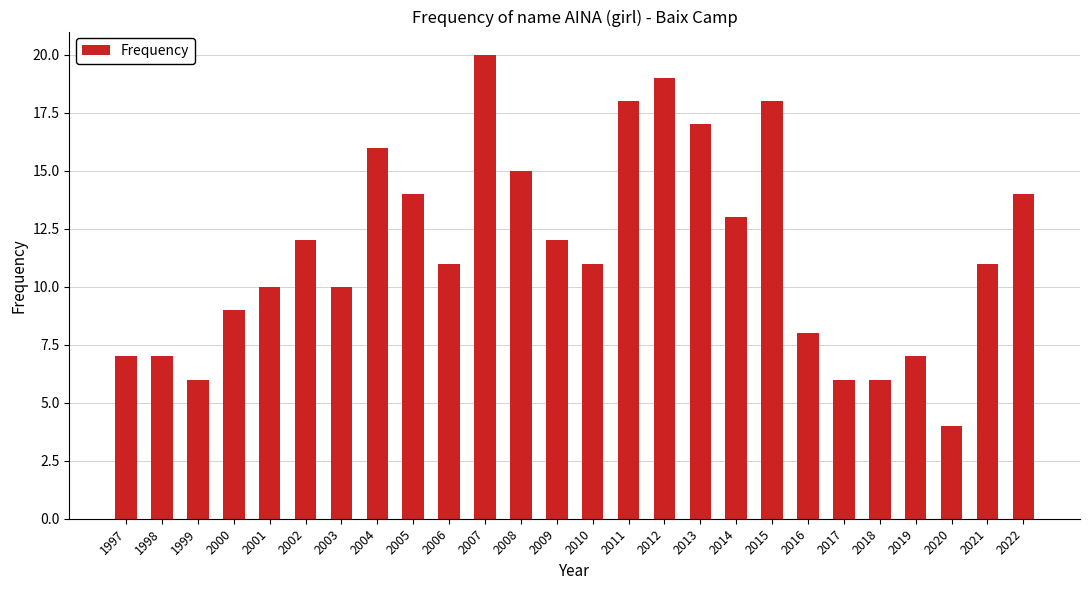

Which label corresponds to the smallest value in the chart?

2020